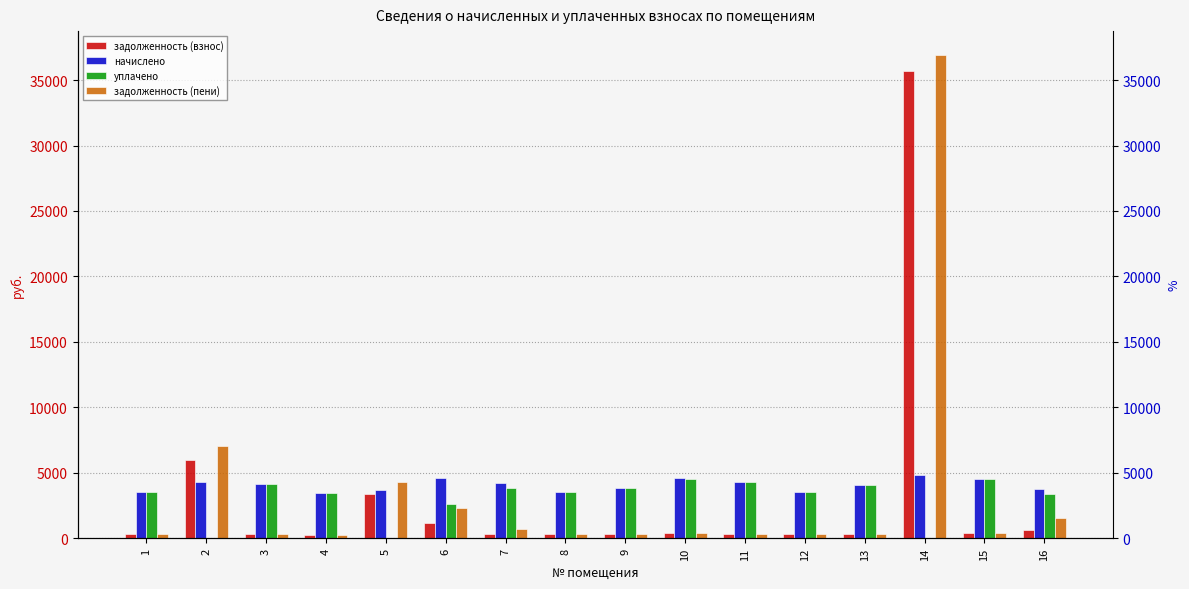

List the series in order of their peak value, highest first.

задолженность (пени), задолженность (взнос), начислено, уплачено